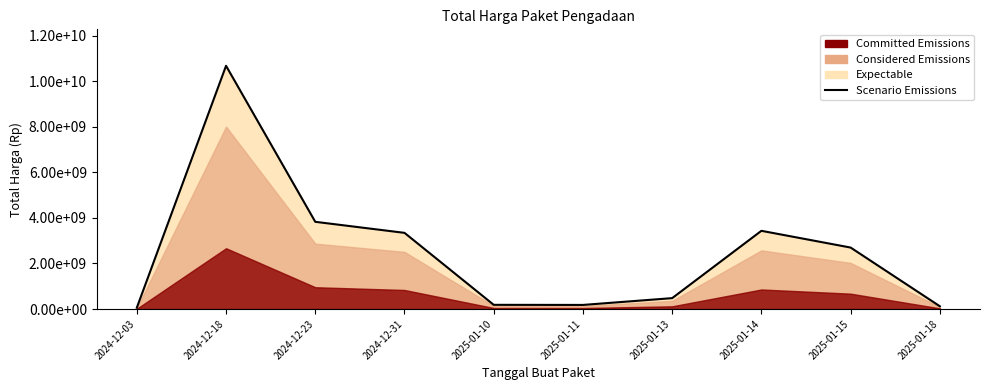

Does the chart have visible grid lines?

No